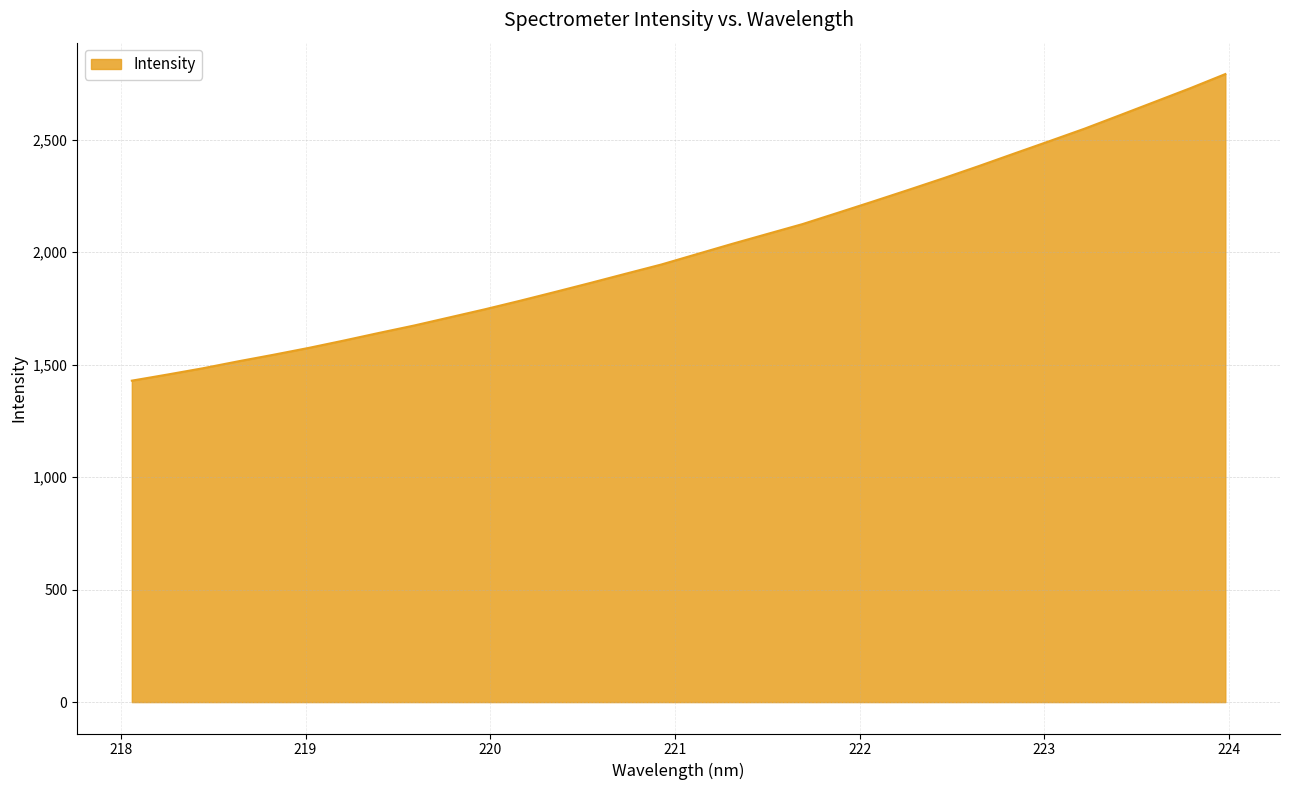

What is the minimum value shown in the chart?

1428.5